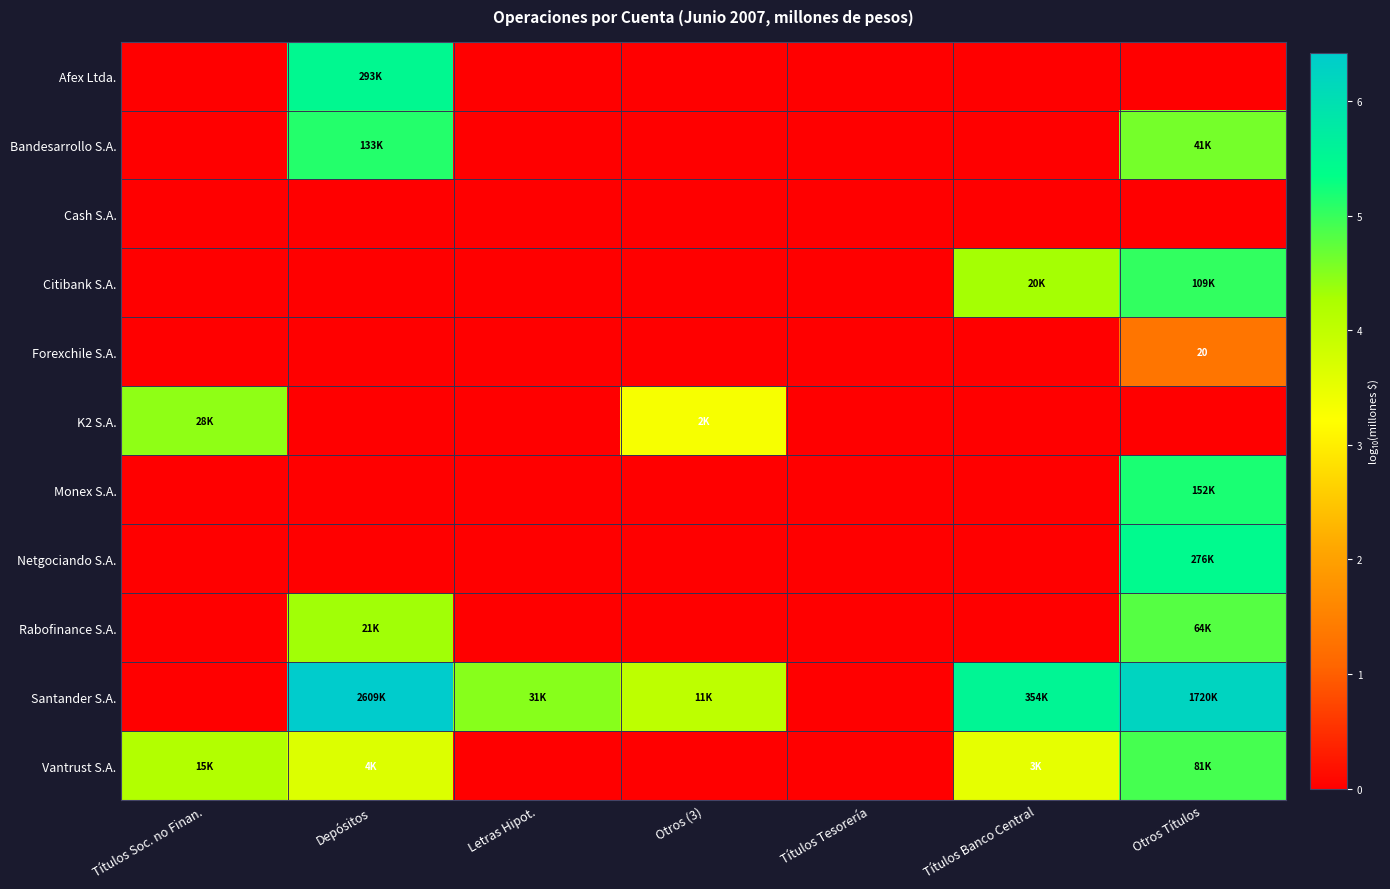

At which category does the chart reach its minimum across all series?

Títulos Soc. no Finan.